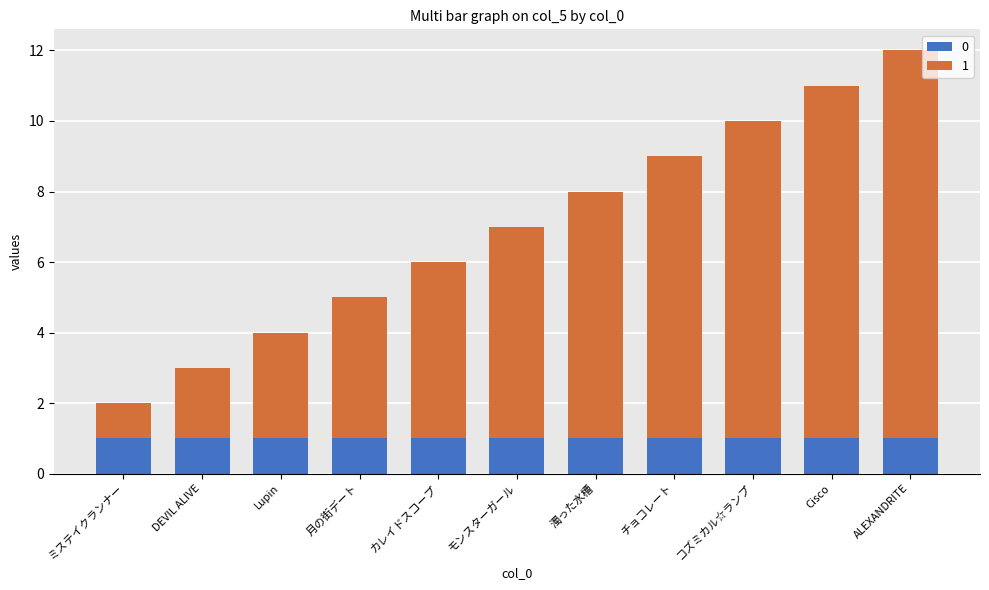

What is the total value across all series at DEVIL ALIVE?

3